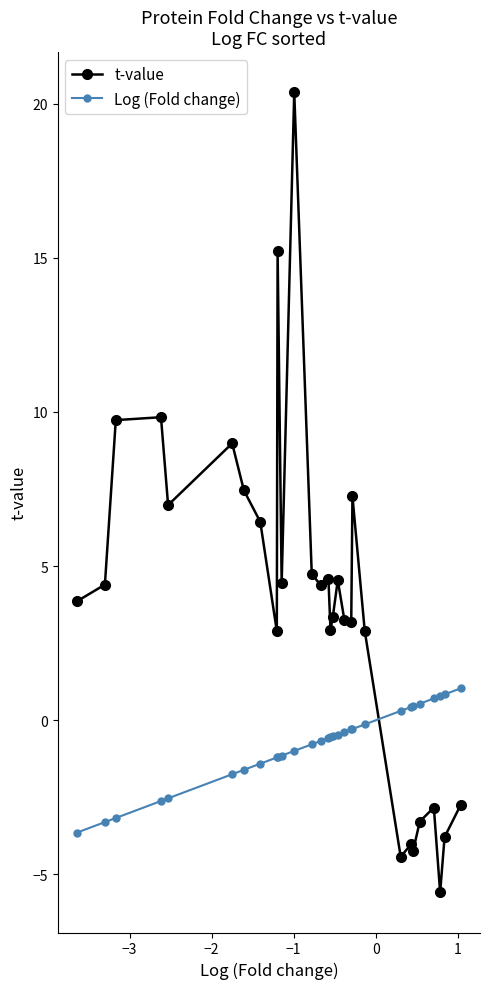

How many values in Log (Fold change) are above zero?

8